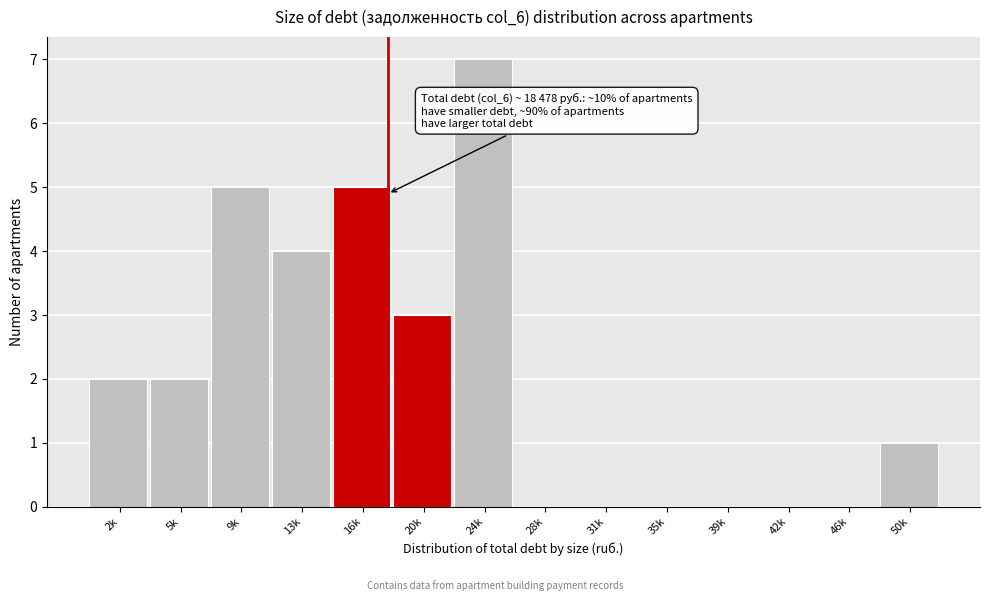

Reading right to left, list all the values displayed in this chart.

50k=1	46k=0	42k=0	39k=0	35k=0	31k=0	28k=0	24k=7	20k=3	16k=5	13k=4	9k=5	5k=2	2k=2